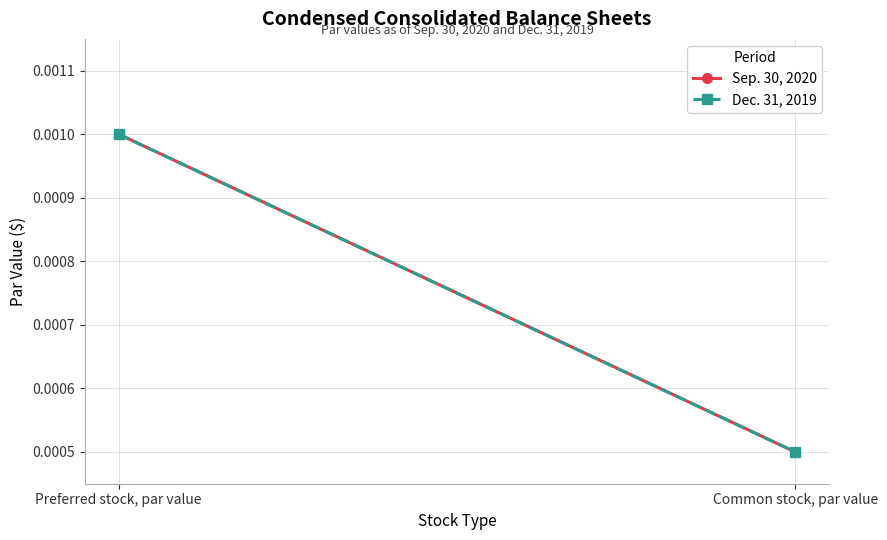

Reading right to left, transcribe all the data shown in this chart.

Sep. 30, 2020: 0.0	0.0
Dec. 31, 2019: 0.0	0.0